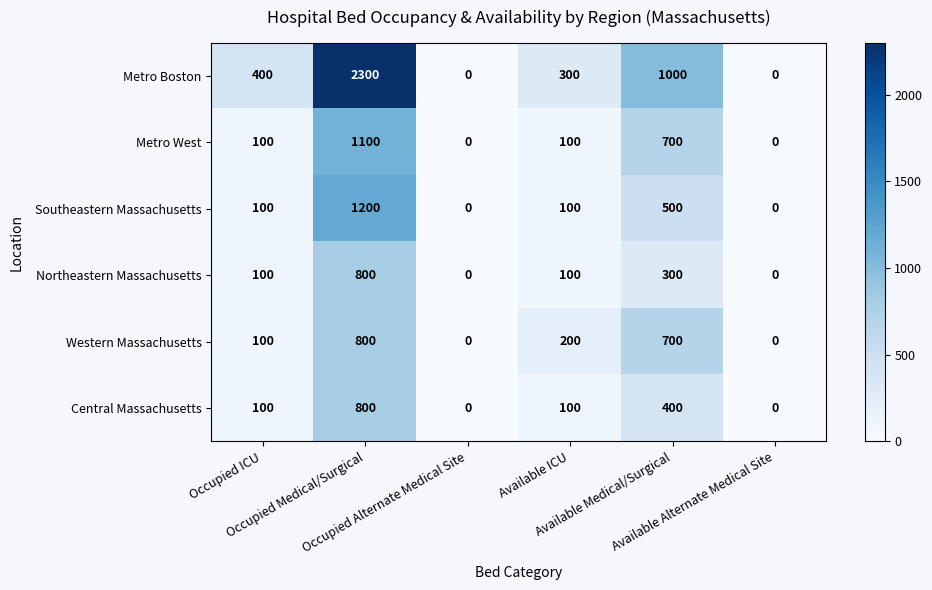

What is the maximum value shown in the chart?

2300